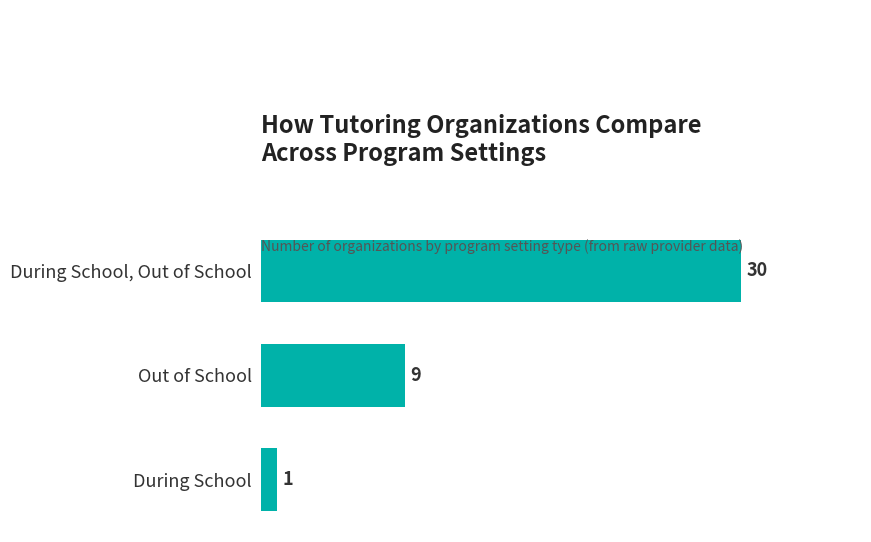

Reading bottom to top, what are all the values shown in this chart?

During School=1	Out of School=9	During School, Out of School=30